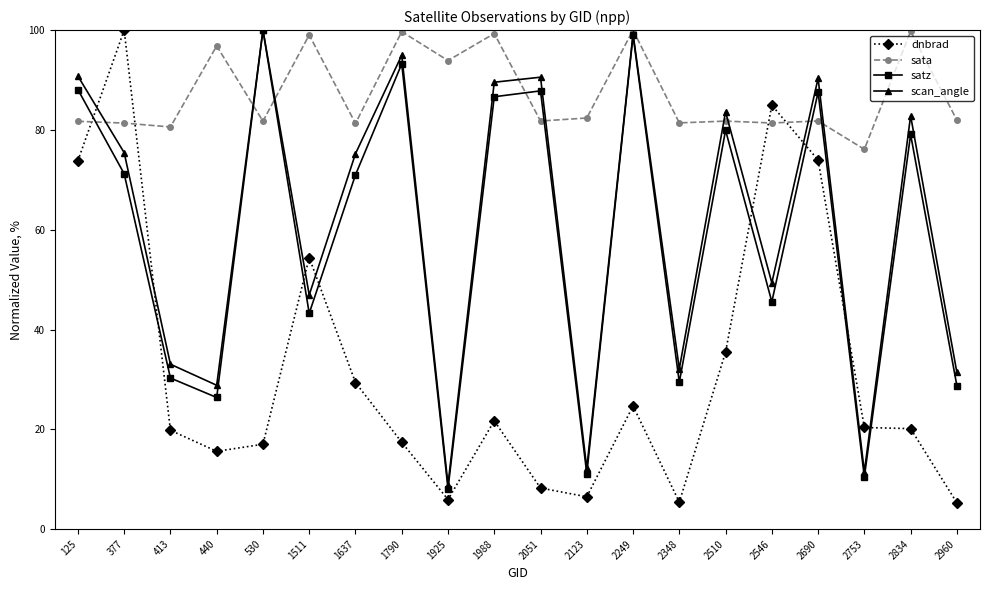

In scan_angle, how many points are lower than both neighbors (excluding endpoints)?

7